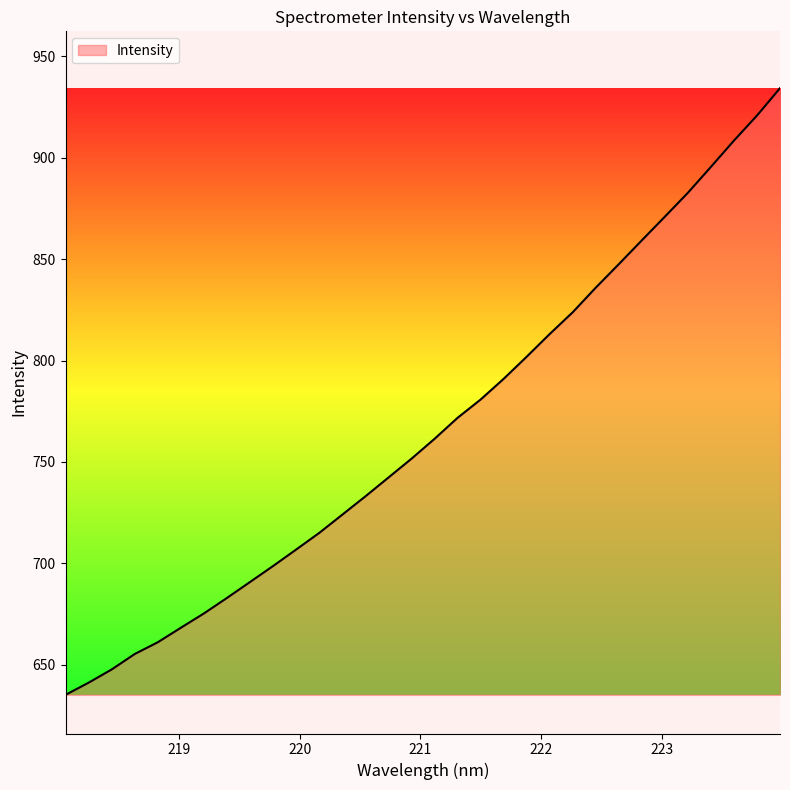

True or false: the data has more than 1 interior local peaks.

False